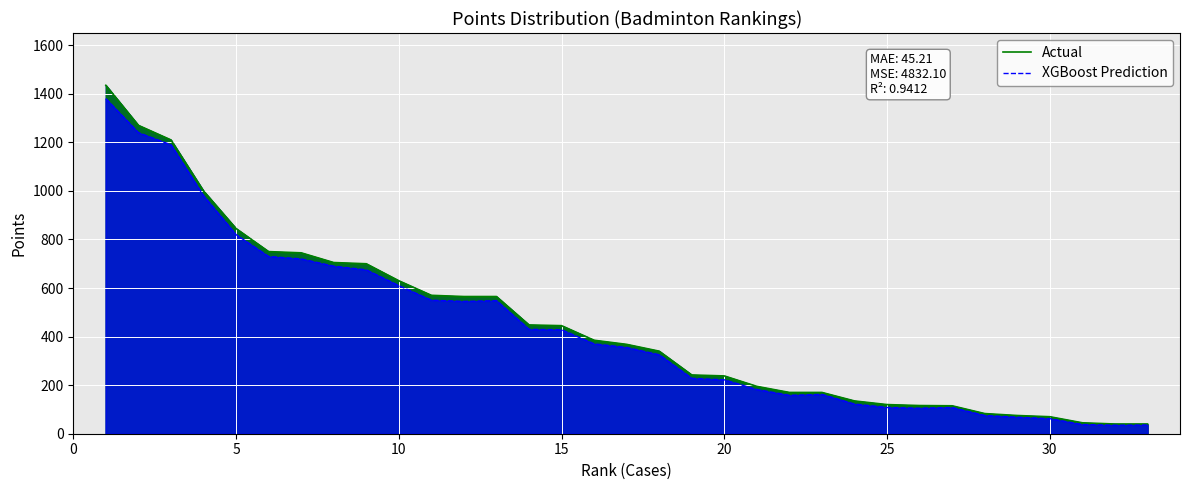

Reading left to right, transcribe all the data shown in this chart.

Actual: 1435	1270	1210	1000	845	750	745	705	700	630	570	565	565	448	445	385	368	340	242	238	195	170	170	135	120	116	115	83	75	70	45	40	40
XGBoost Prediction: 1380	1240	1190	980	820	730	720	690	675	610	550	545	548	430	428	370	355	325	228	222	182	158	162	122	108	105	108	75	68	62	38	35	36